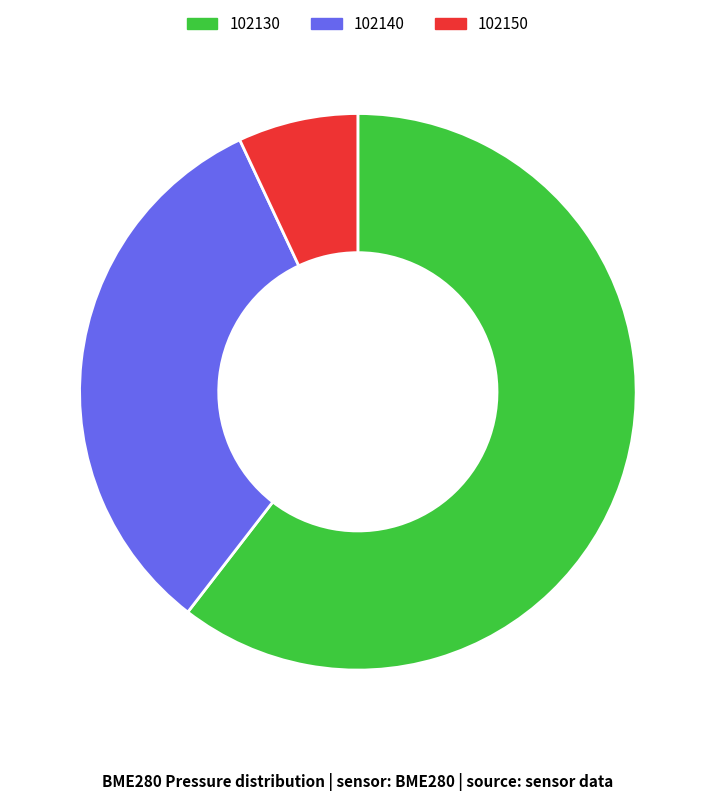

Do 102140 and 102150 together represent more than half of the pie?

No